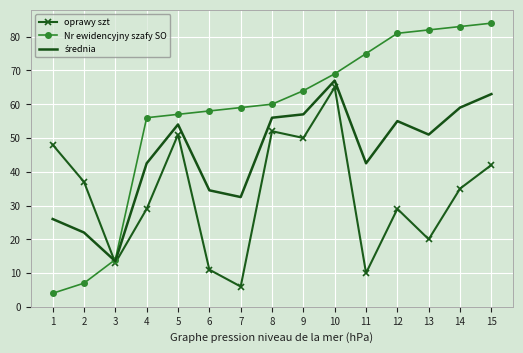

Which series changed the most between 7 and 15?

oprawy szt